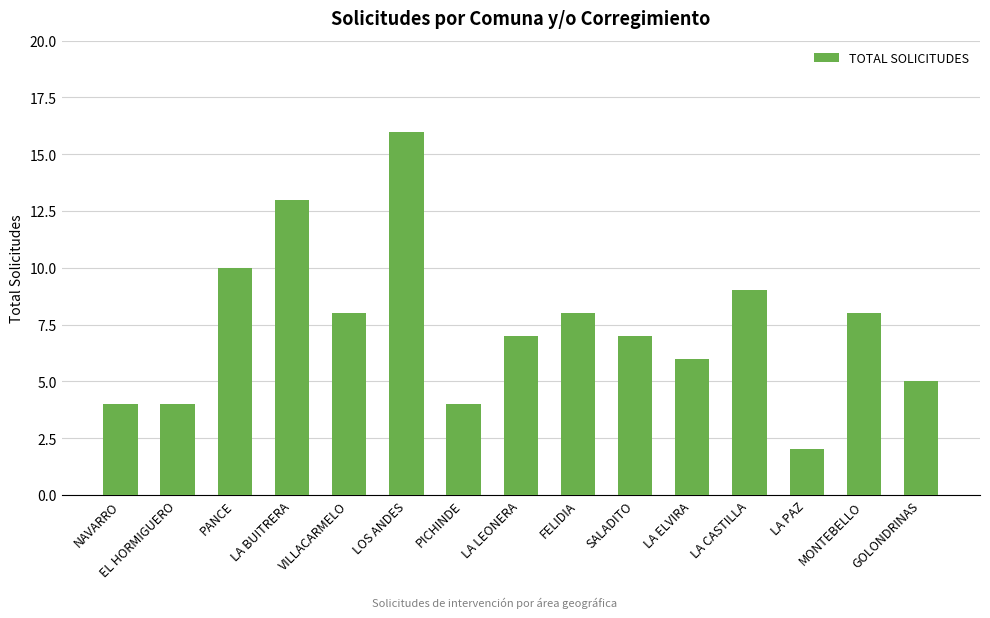

What is the value of the 8th bar from the left?

7